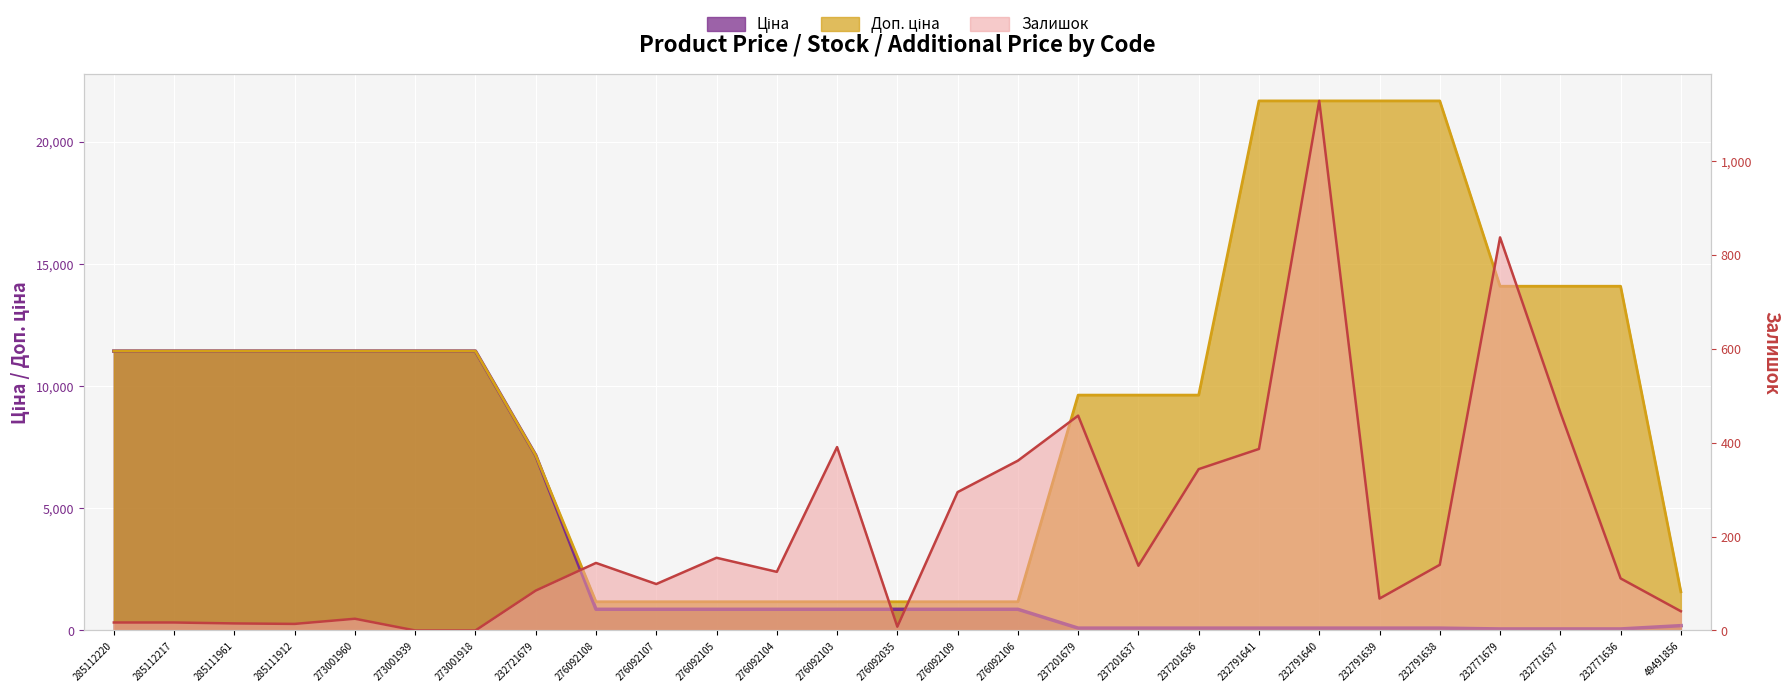

At which category is the sum across all series the highest?

232791640